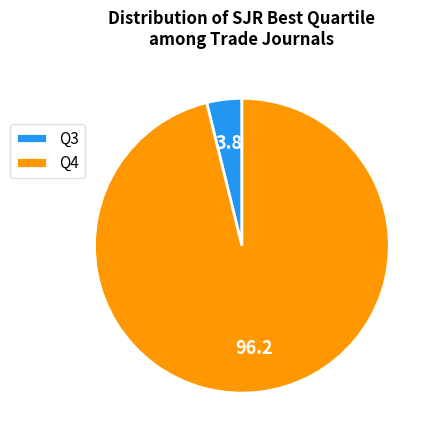

True or false: Q4 accounts for 96% of the total.

True